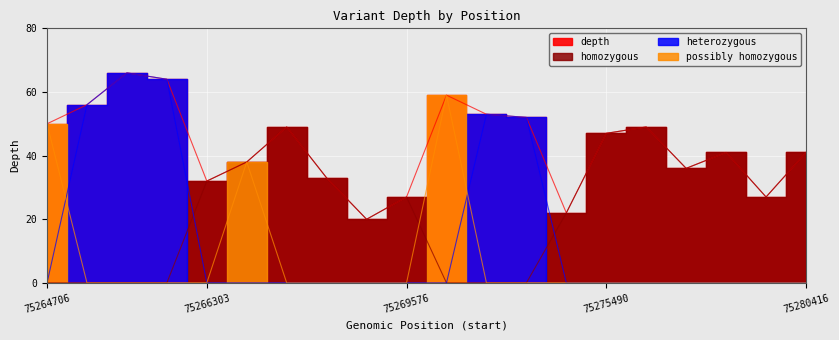

True or false: homozygous and depth intersect in this chart.

False